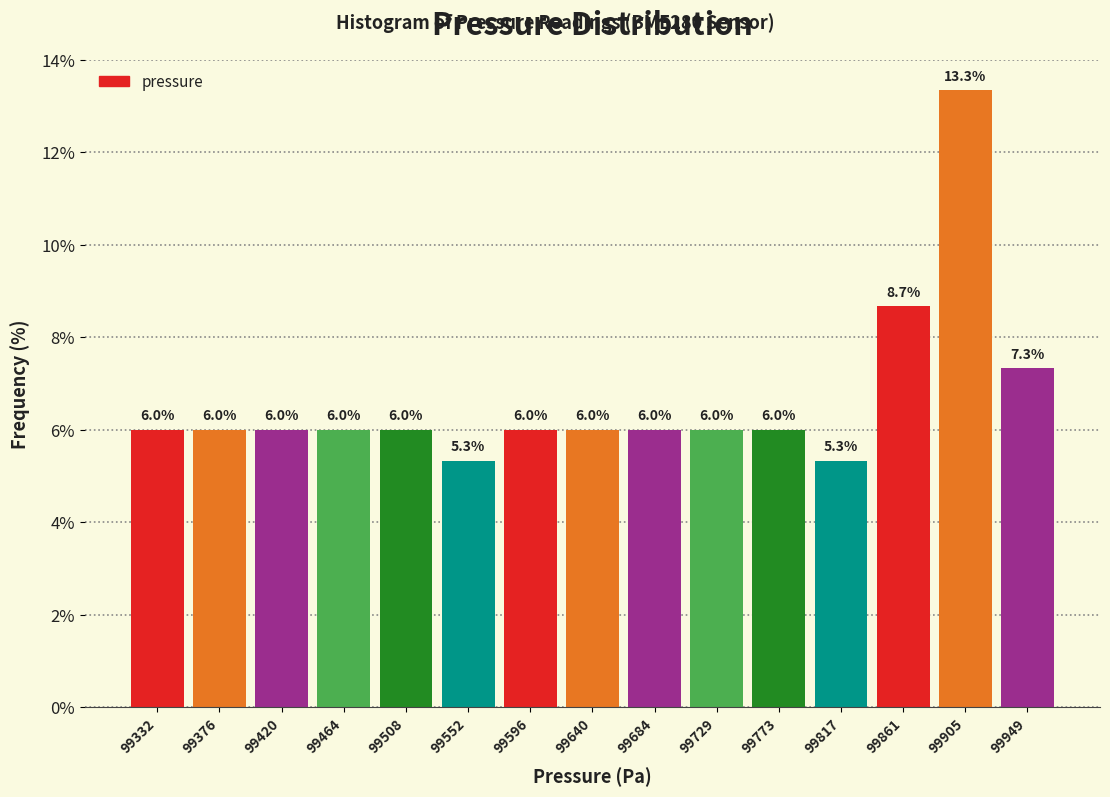

How tall is the bar that spans 99530 to 99575 on the x-axis? The bar edges are not printed on the chart, so give them approximately, as read against the axis.

5.3